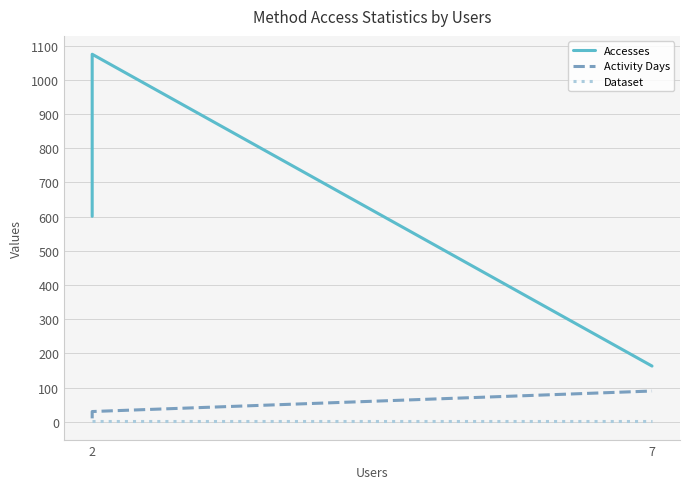

Count the Accesses values in the range 163 to 1075.

3